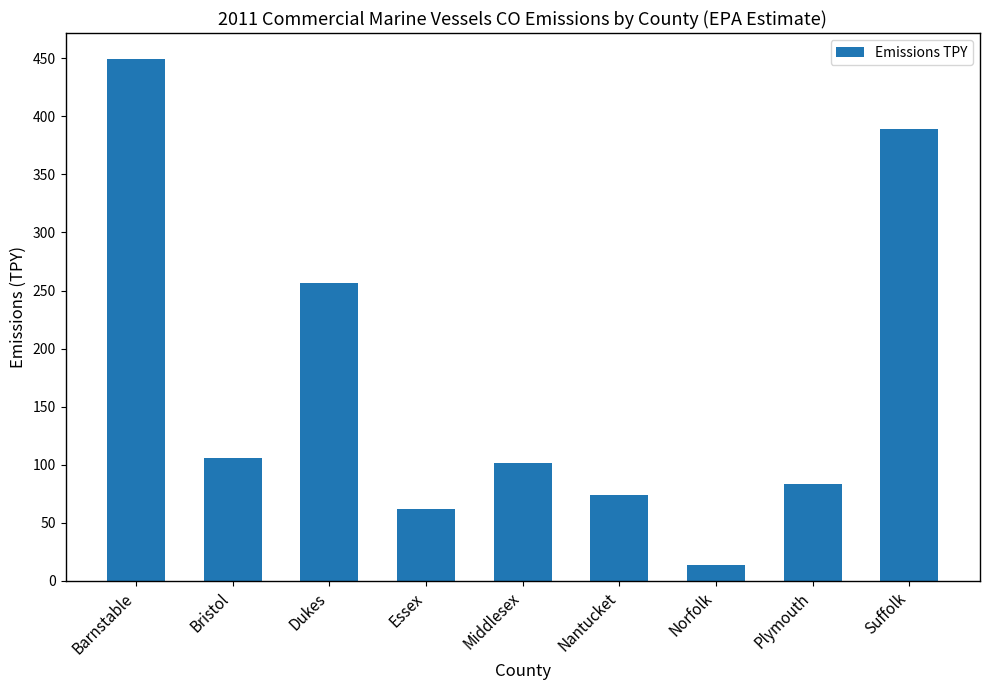

What is the change in value from Norfolk to Suffolk?

+375.0